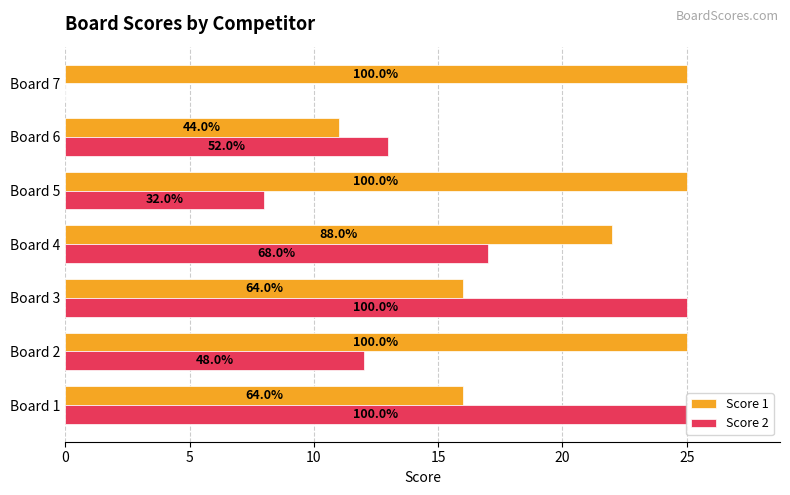

What are all the series names shown in the legend?

Score 1, Score 2